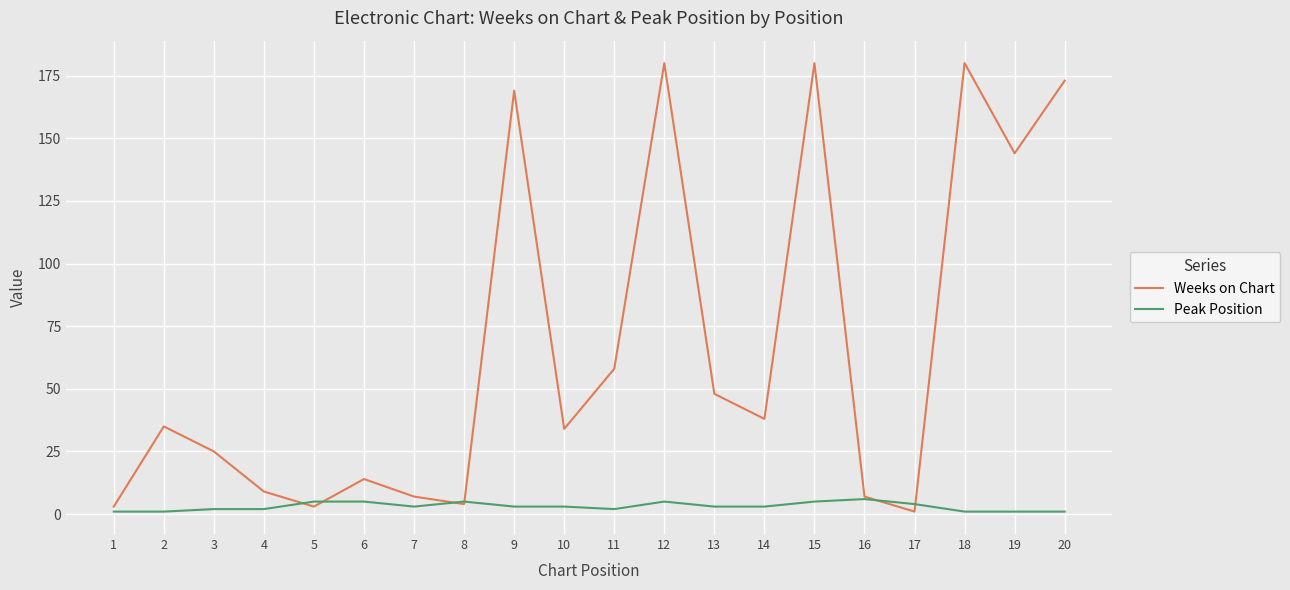

What is the greatest value displayed?

180